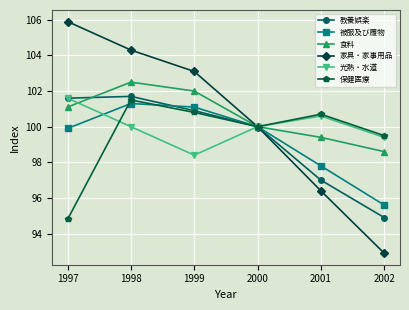

The 被服及び履物 series shows 100.0 at 2000. True or false?

True